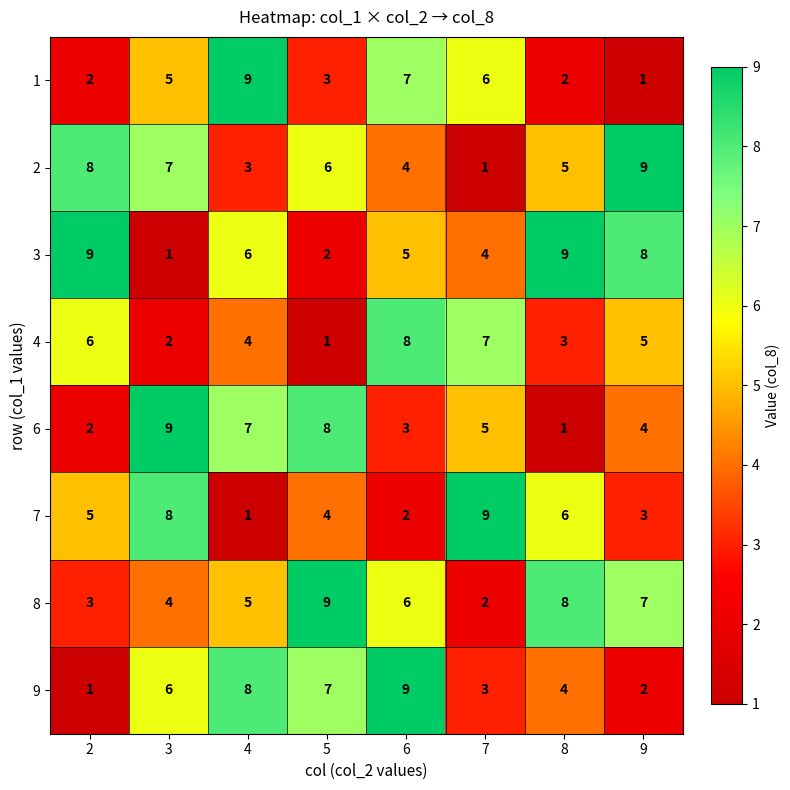

Which series changed the most between 2 and 7?

2